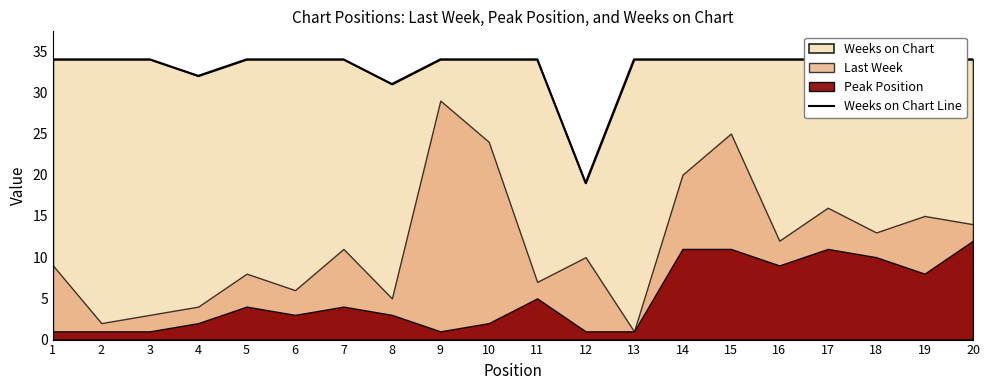

What is the sum of the values at 8 and 18?

64